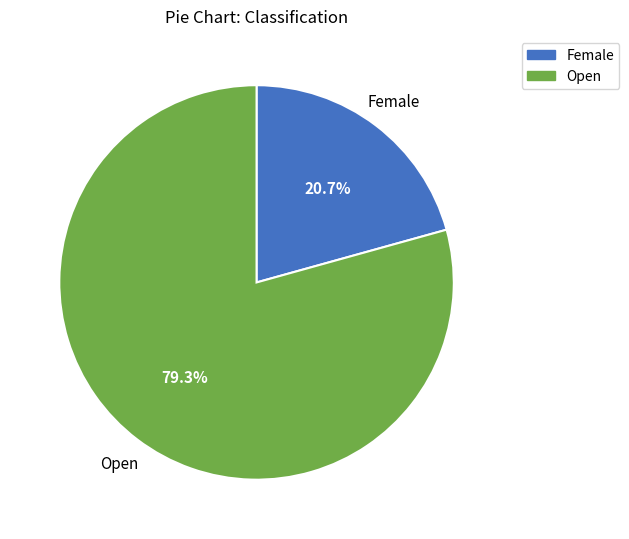

Which slice is the largest?

Open